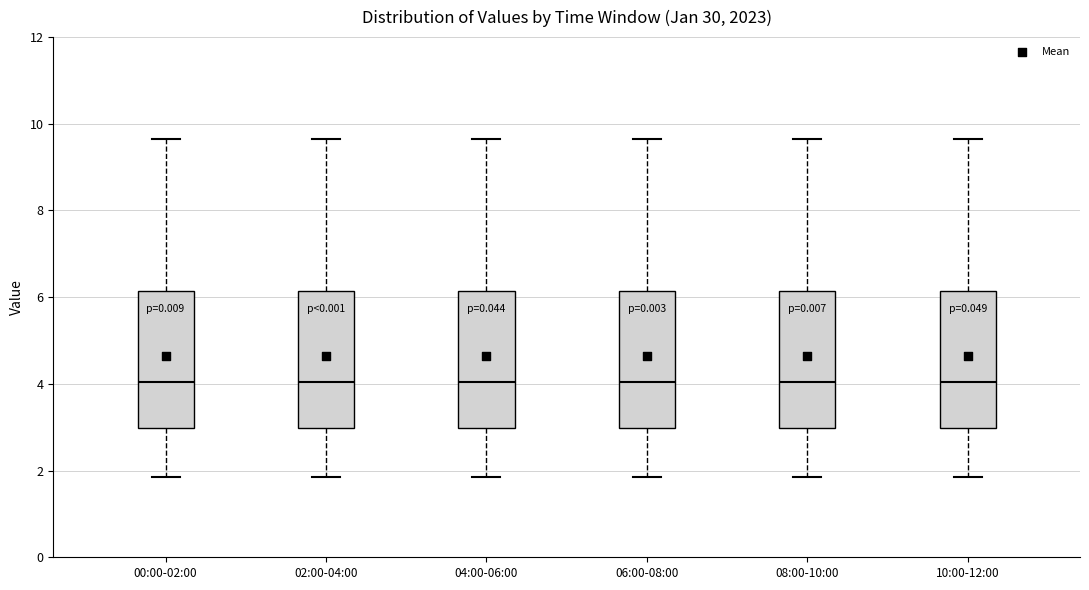

Reading left to right, read every box against the y-axis: the position of its median line, the range the box covers, and the ends of its whiskers. The values are not printed on the chart, so give them approximately, as read against the axis.

00:00-02:00: median 4.0, box 3.0 to 6.2, whiskers 1.8 to 9.6
02:00-04:00: median 4.0, box 3.0 to 6.2, whiskers 1.8 to 9.6
04:00-06:00: median 4.0, box 3.0 to 6.2, whiskers 1.8 to 9.6
06:00-08:00: median 4.0, box 3.0 to 6.2, whiskers 1.8 to 9.6
08:00-10:00: median 4.0, box 3.0 to 6.2, whiskers 1.8 to 9.6
10:00-12:00: median 4.0, box 3.0 to 6.2, whiskers 1.8 to 9.6